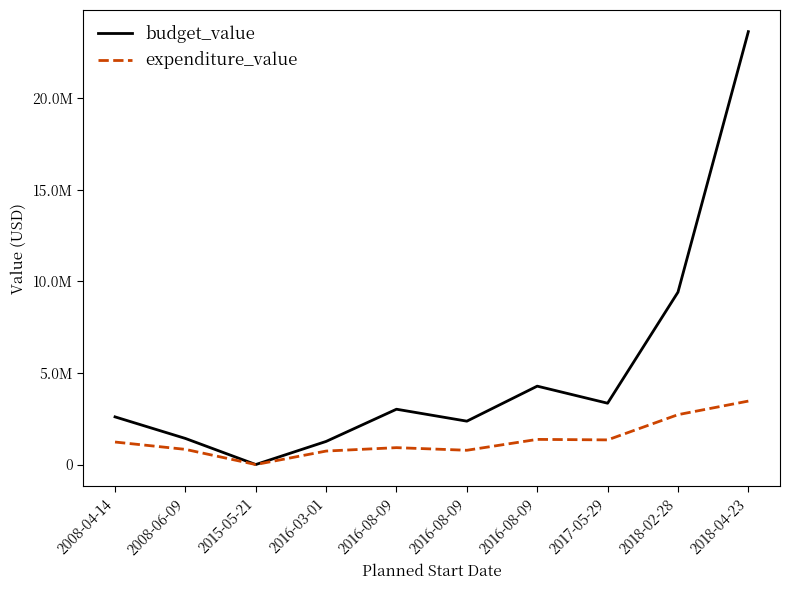

What is the label of the 10th point from the right?

2008-04-14